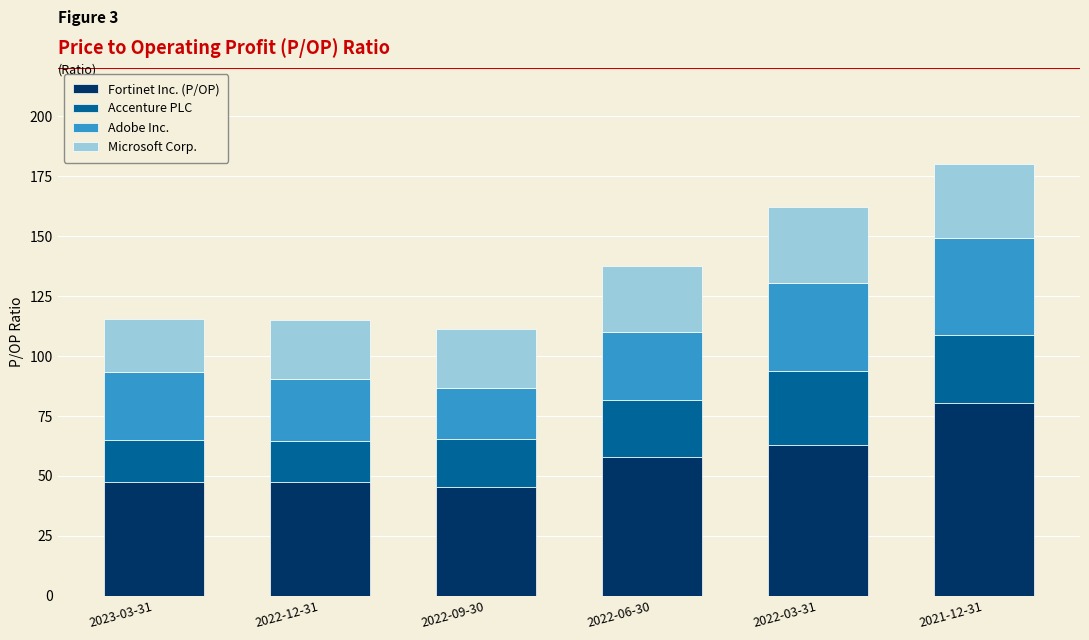

What is the difference between the second highest and second lowest values in the Fortinet Inc. (P/OP) series?

15.4